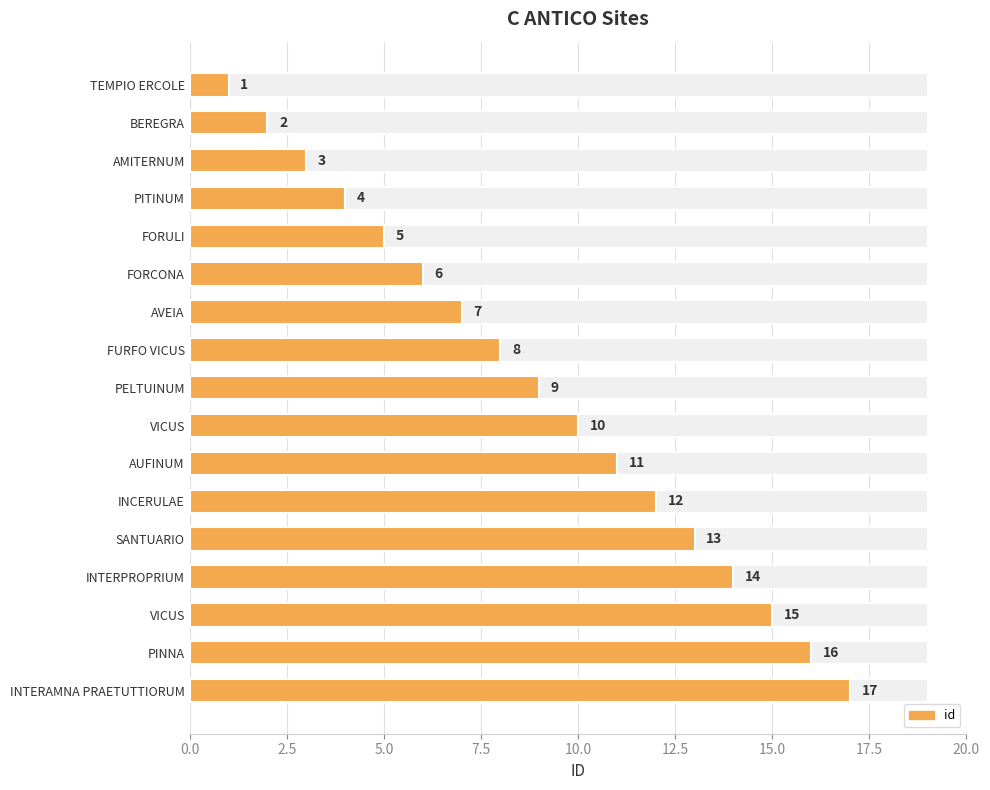

Which has a higher value, BEREGRA or VICUS?

VICUS